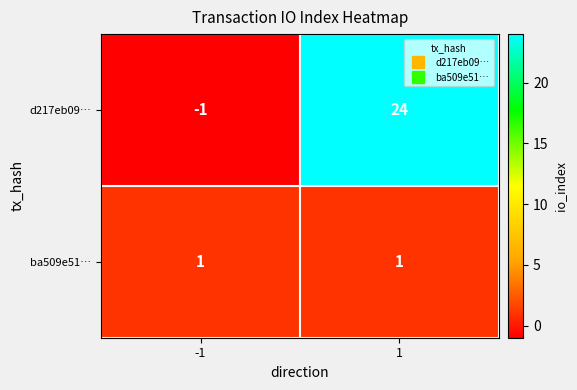

How many series are shown in this chart?

2